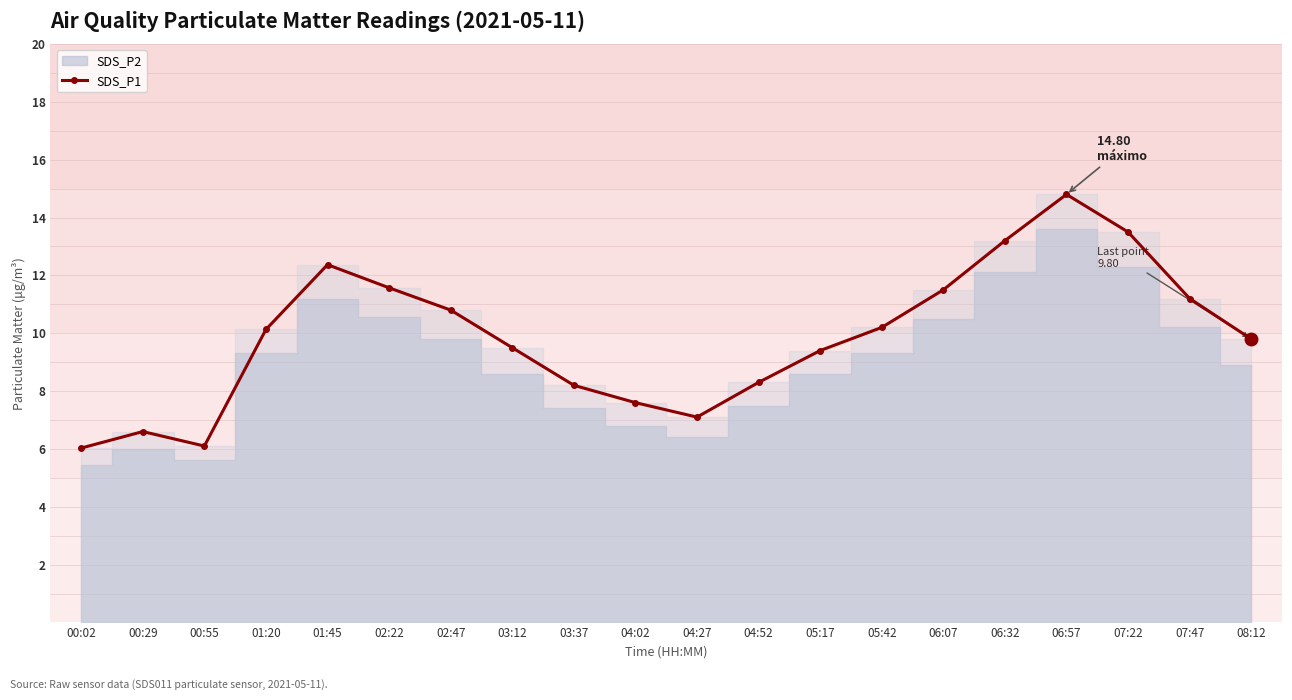

Which category has the lowest value across all series?

00:02